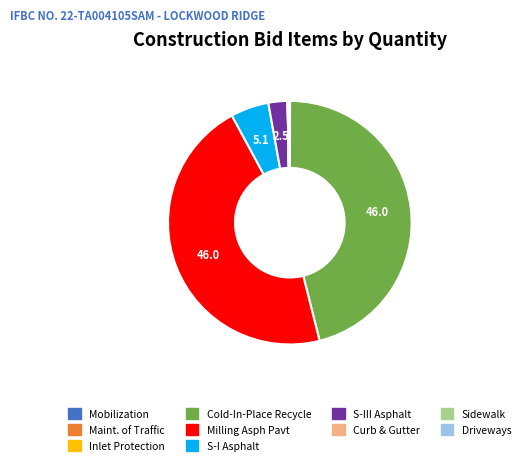

True or false: S-III Asphalt accounts for 14% of the total.

False